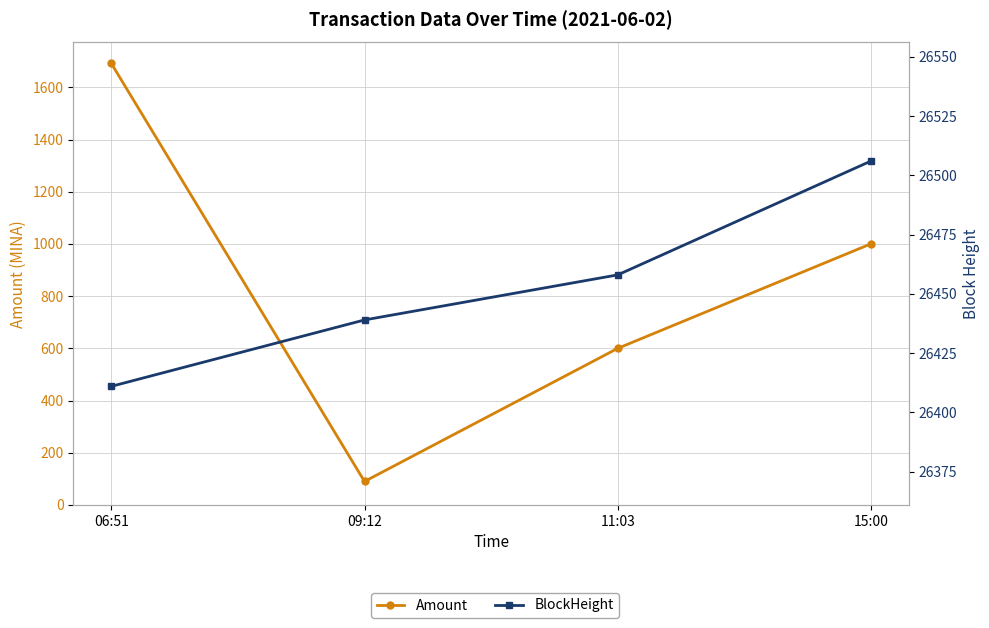

Reading right to left, transcribe all the data shown in this chart.

Amount: 1000.5	600.0	90.0	1691.9
BlockHeight: 26506.0	26458.0	26439.0	26411.0